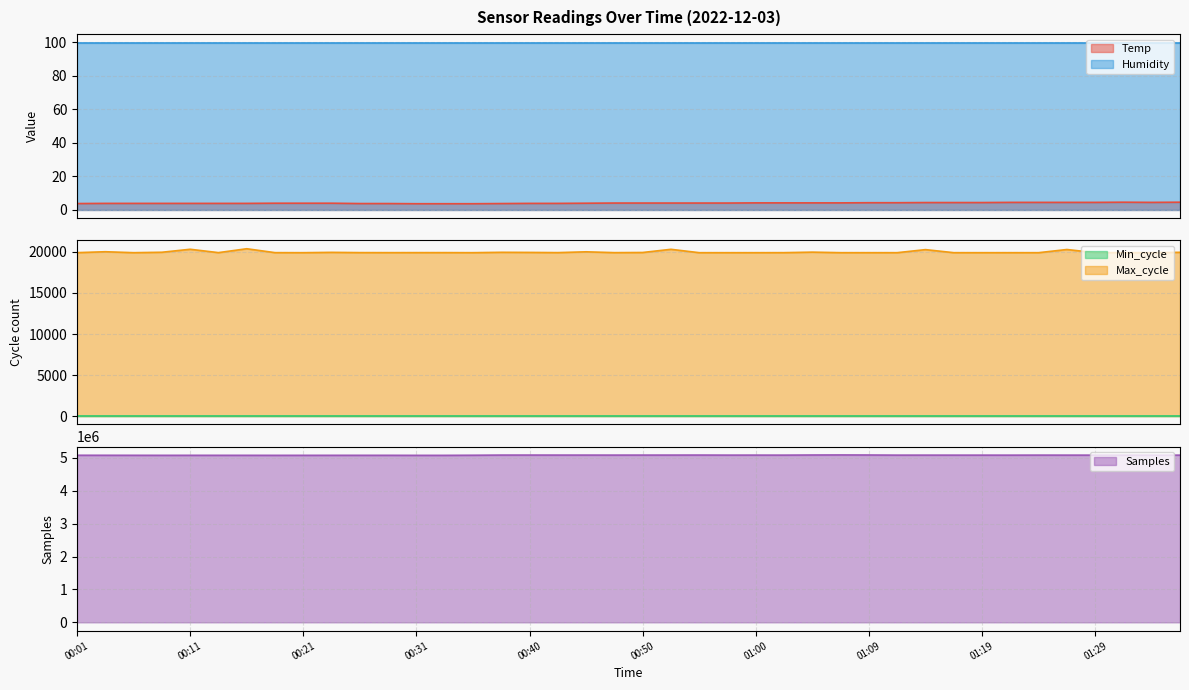

True or false: Humidity and Temp intersect in this chart.

False